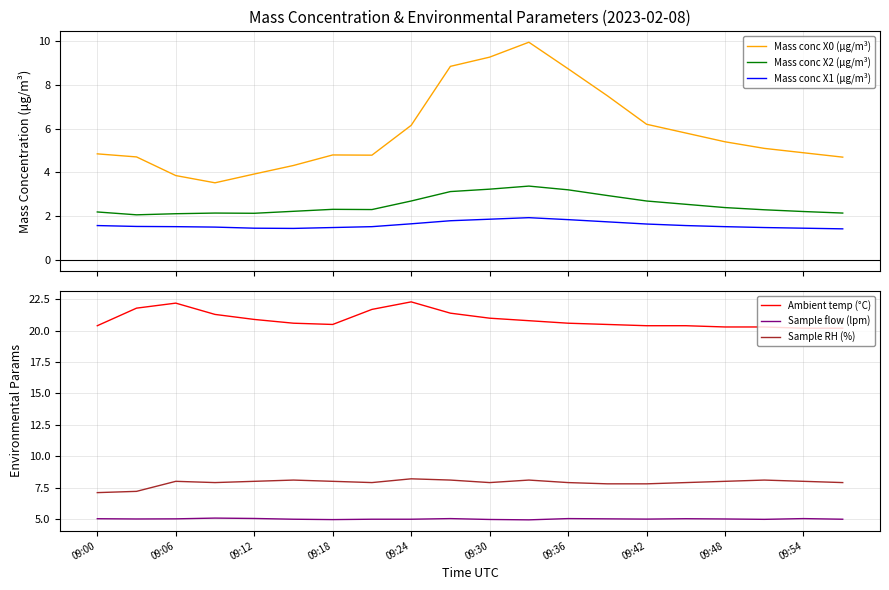

Is it true that Sample flow (lpm) equals 2.8 at 09:42?

False